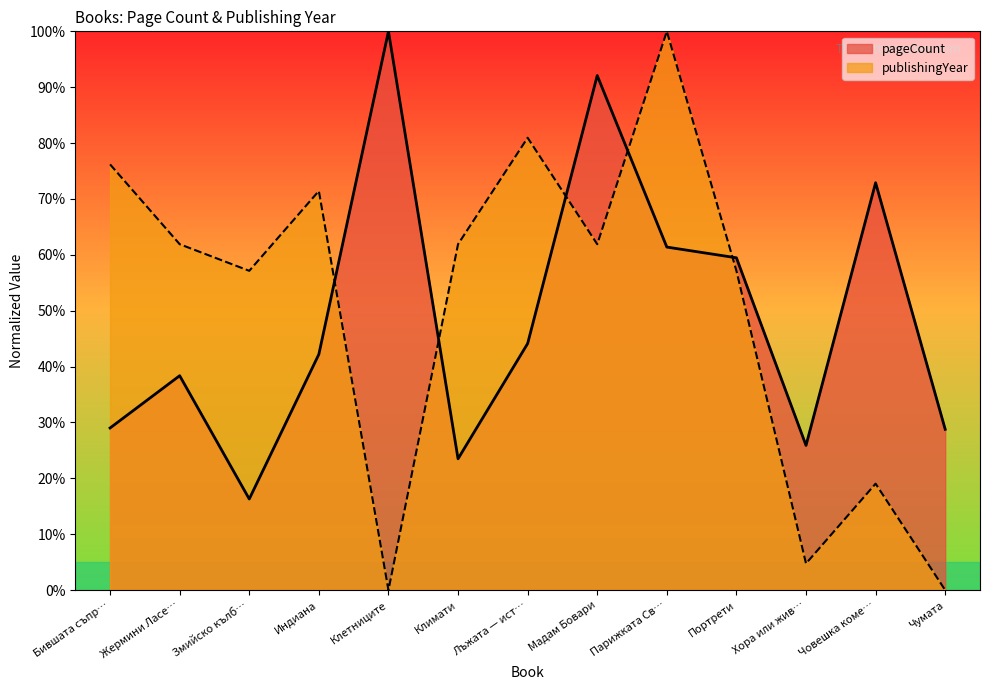

At which category is the sum across all series the highest?

Парижката Св…